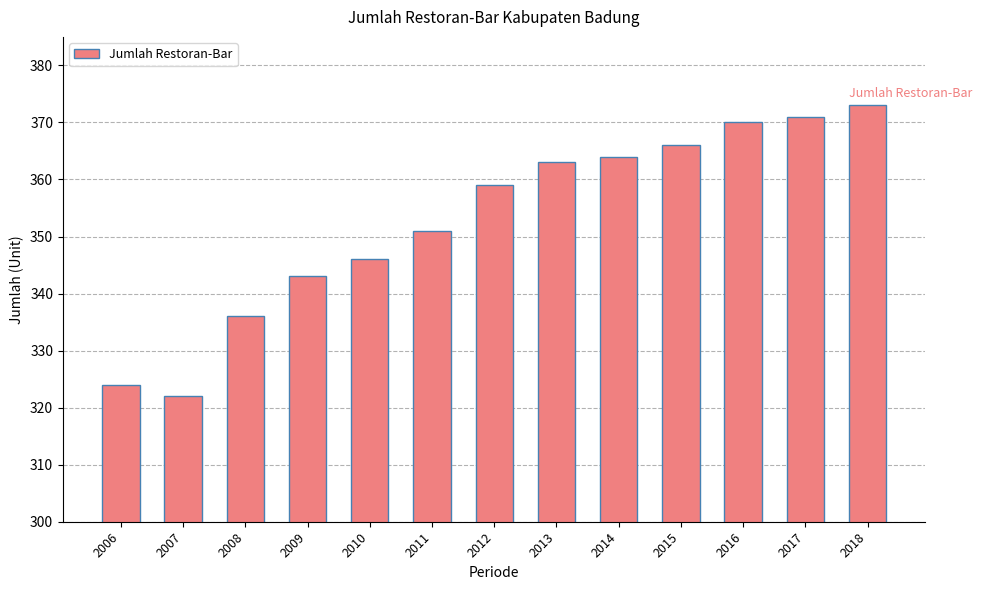

At which category does the chart reach its minimum across all series?

2007